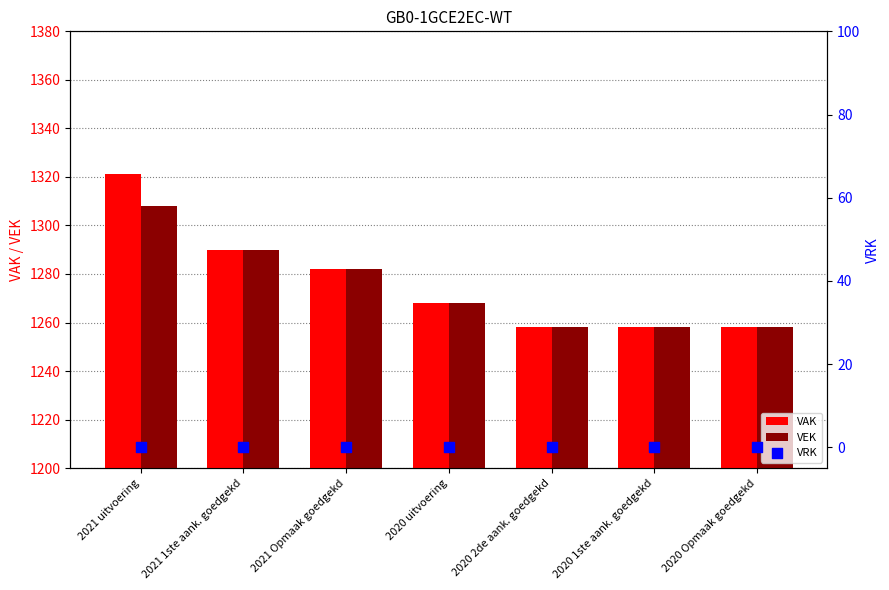

What are all the series names shown in the legend?

VAK, VEK, VRK